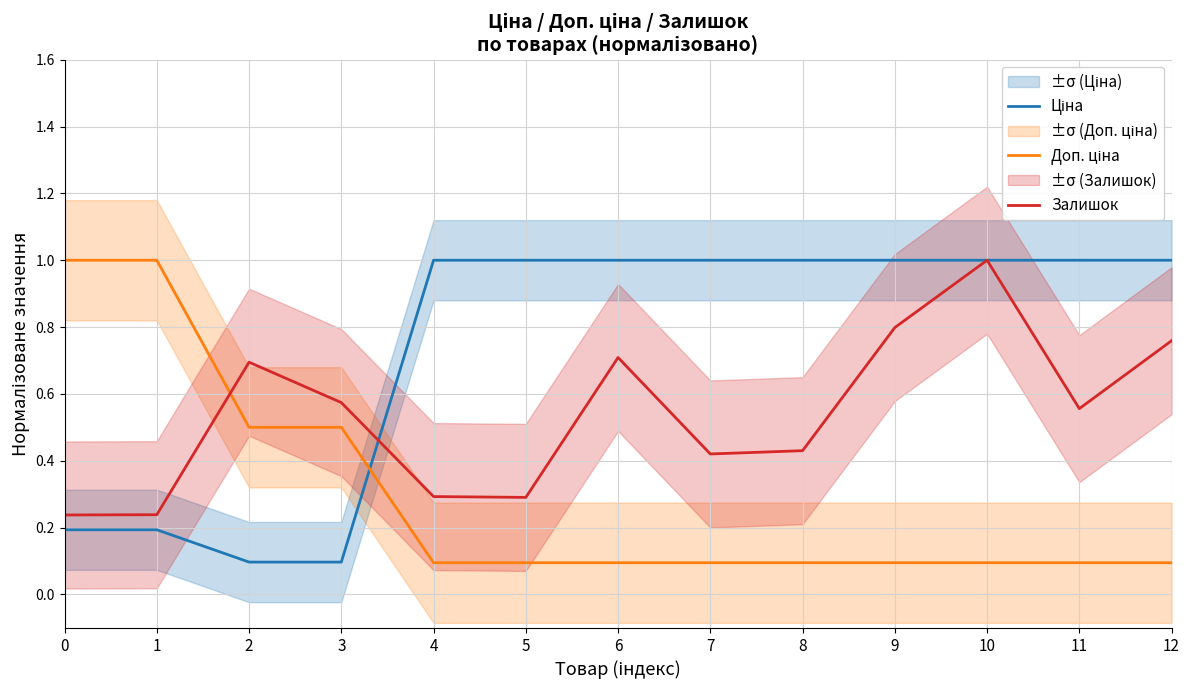

Does the chart have visible grid lines?

Yes